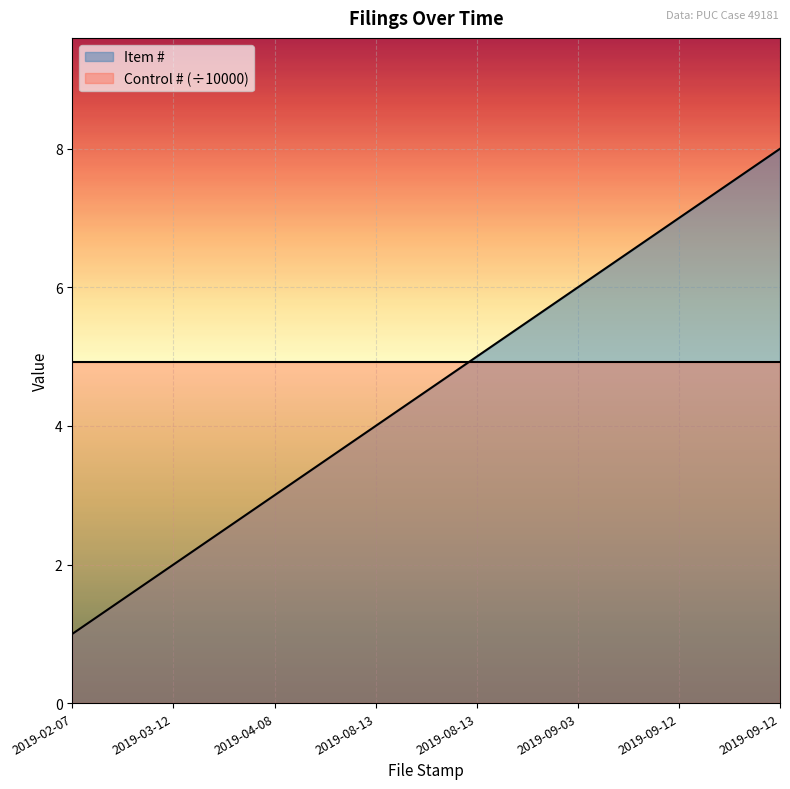

What is the label of the 6th point from the left?

2019-09-03